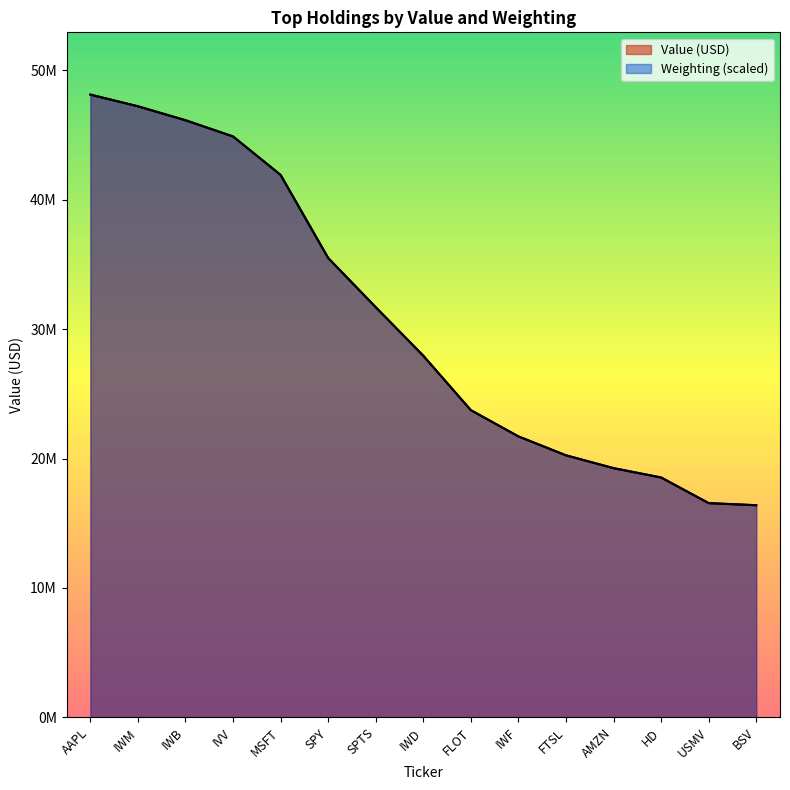

How many times do Value and Weighting cross each other?

5